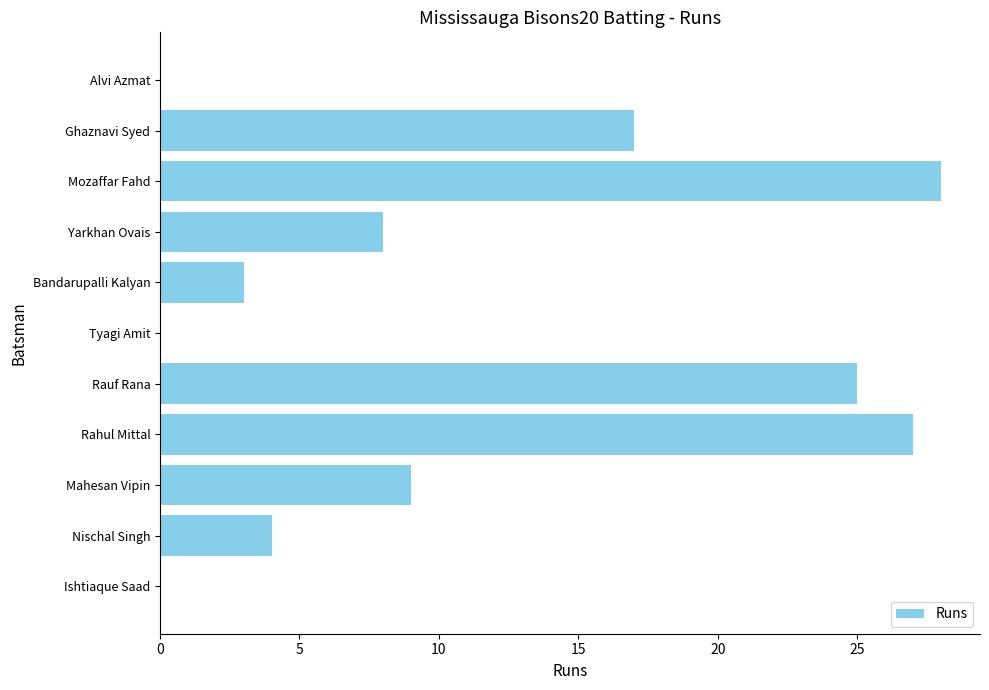

What is the approximate value at Rahul Mittal, to the nearest 5?

25